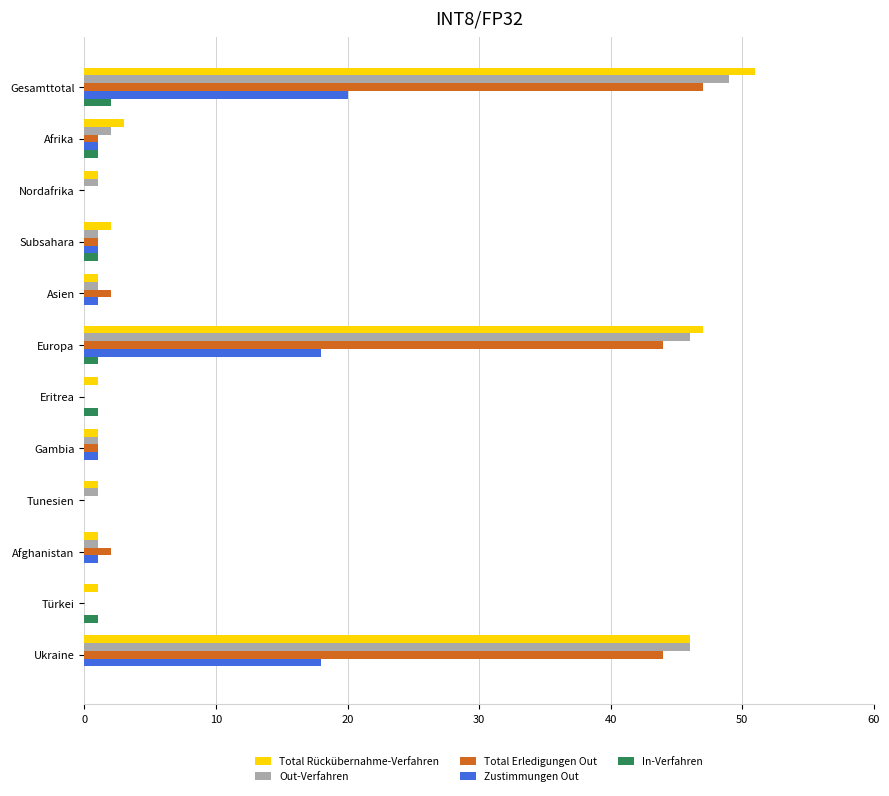

At which category is the sum across all series the highest?

Gesamttotal